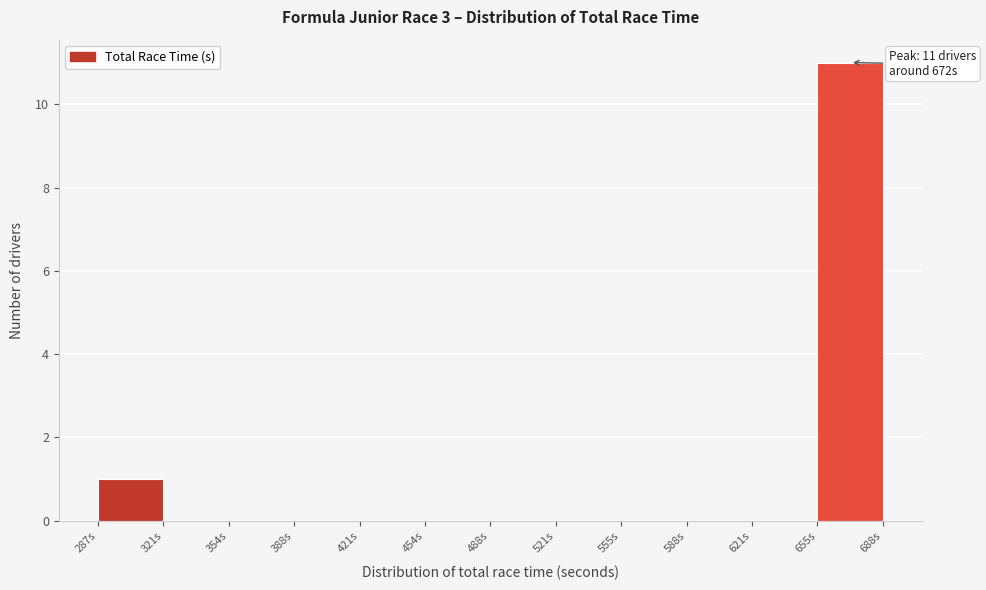

Which range on the x-axis has the tallest bar?

655 to 690